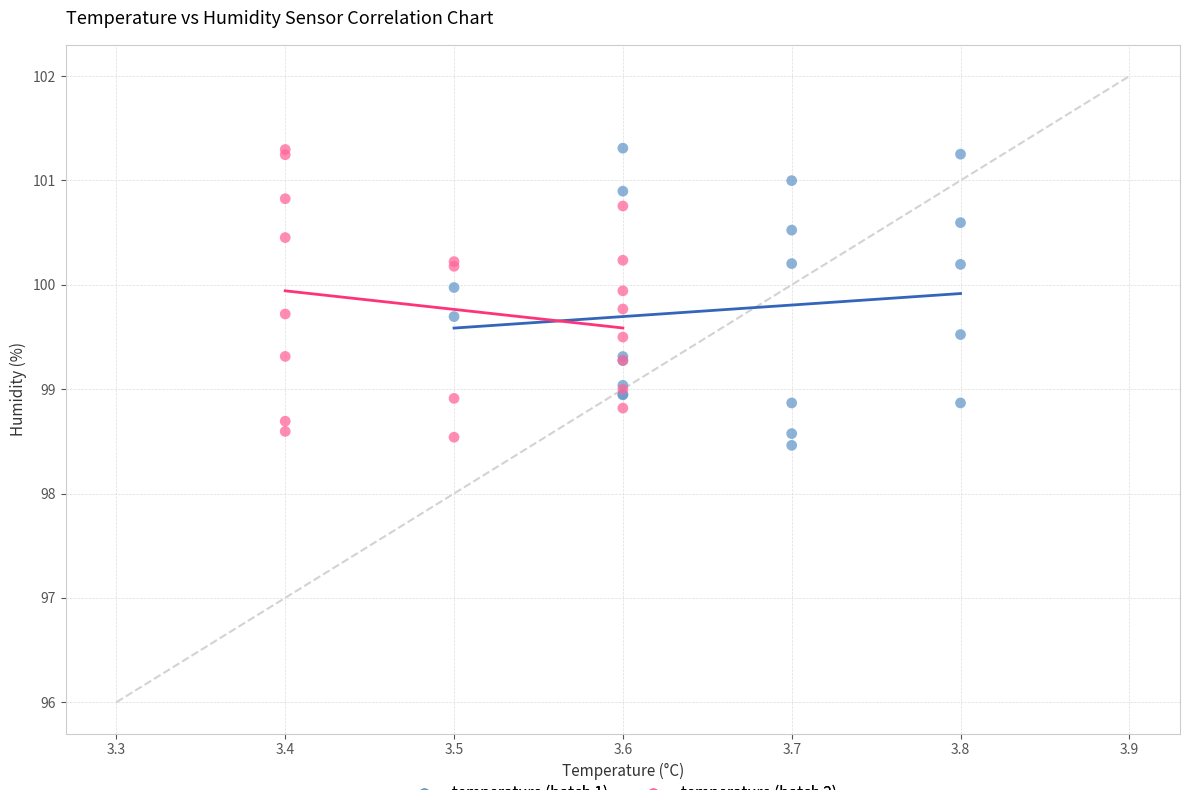

Which series contains the lowest Y value?

temperature (batch 1)